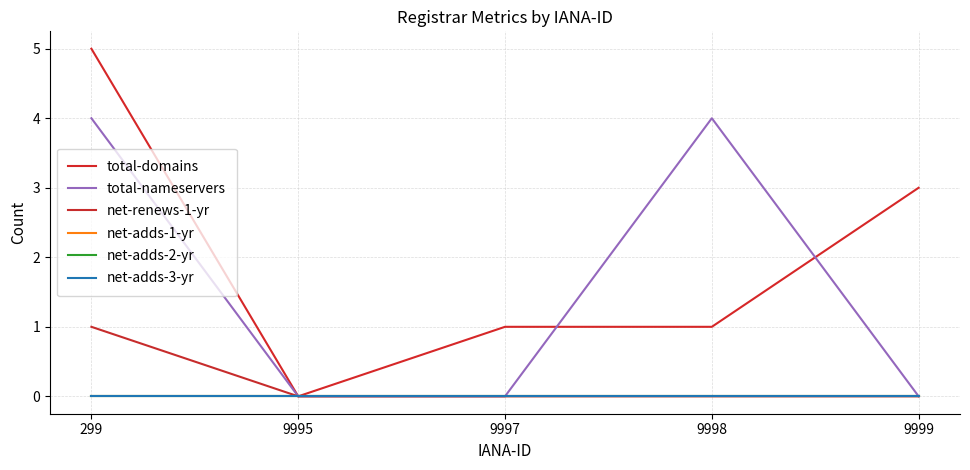

What is the total value across all series at 9999?

3